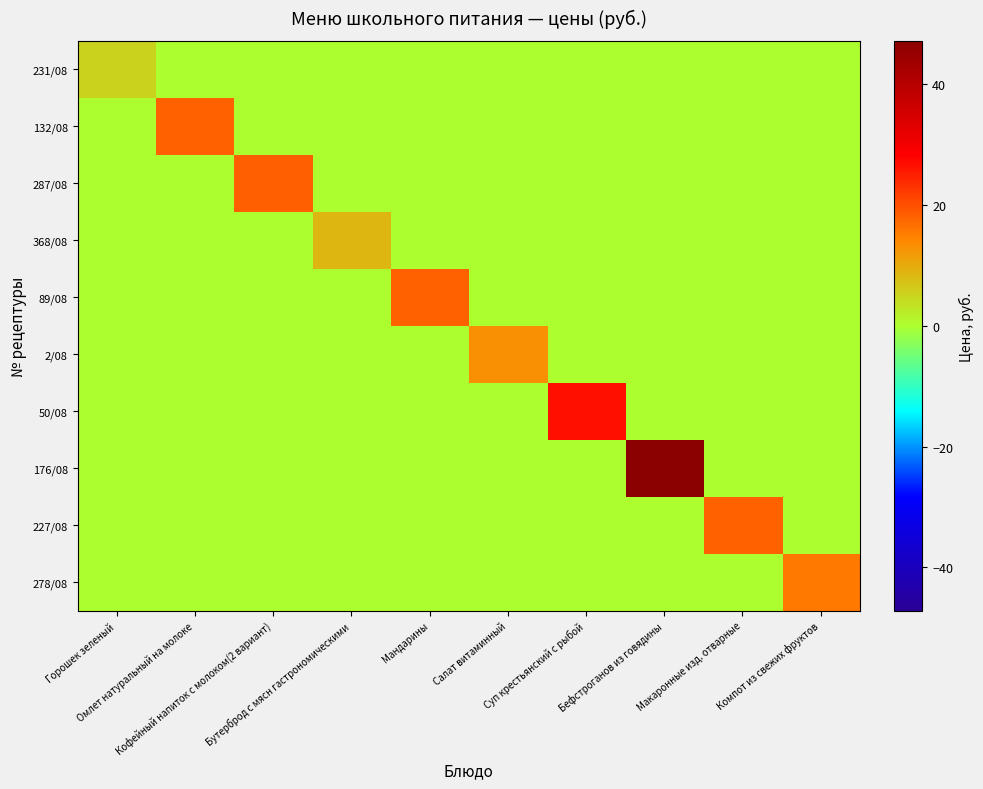

At how many categories does at least one series exceed 11?

8